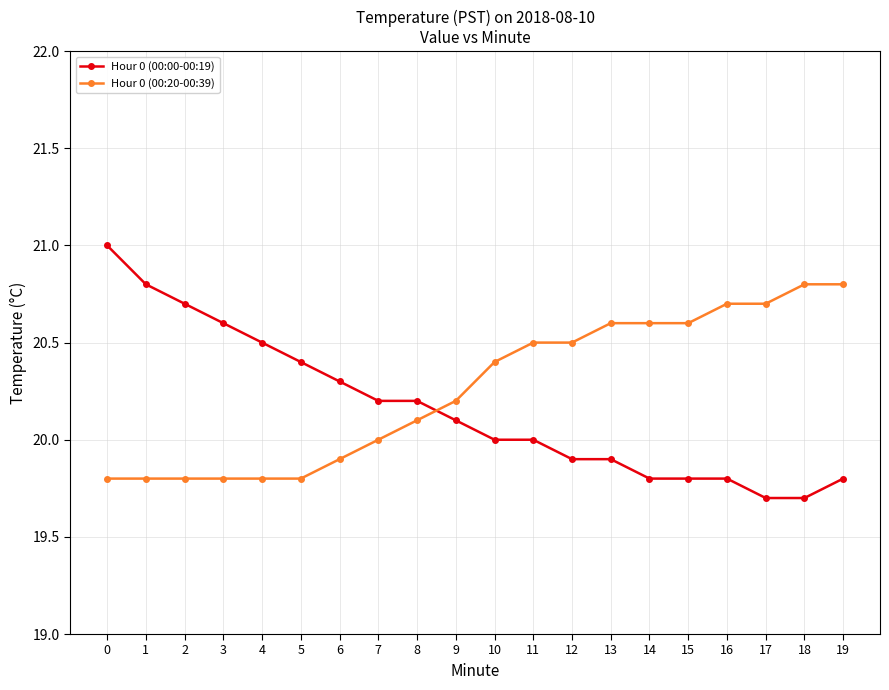

What is the highest value of the Hour 0 (00:00-00:19) series?

21.0